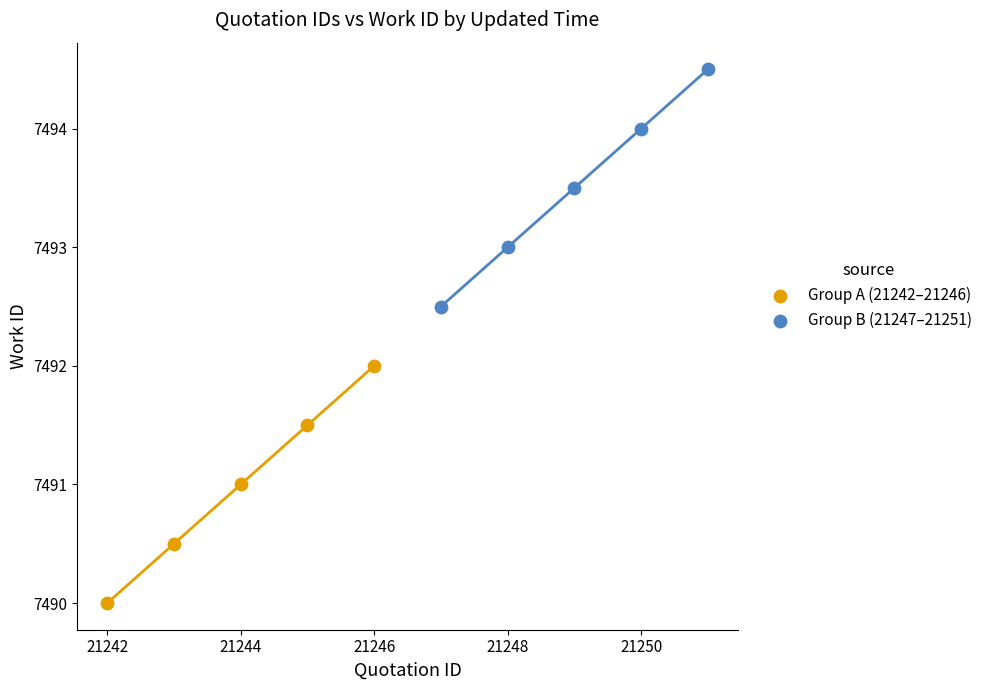

Which series reaches the maximum Y coordinate?

Group B (21247–21251)